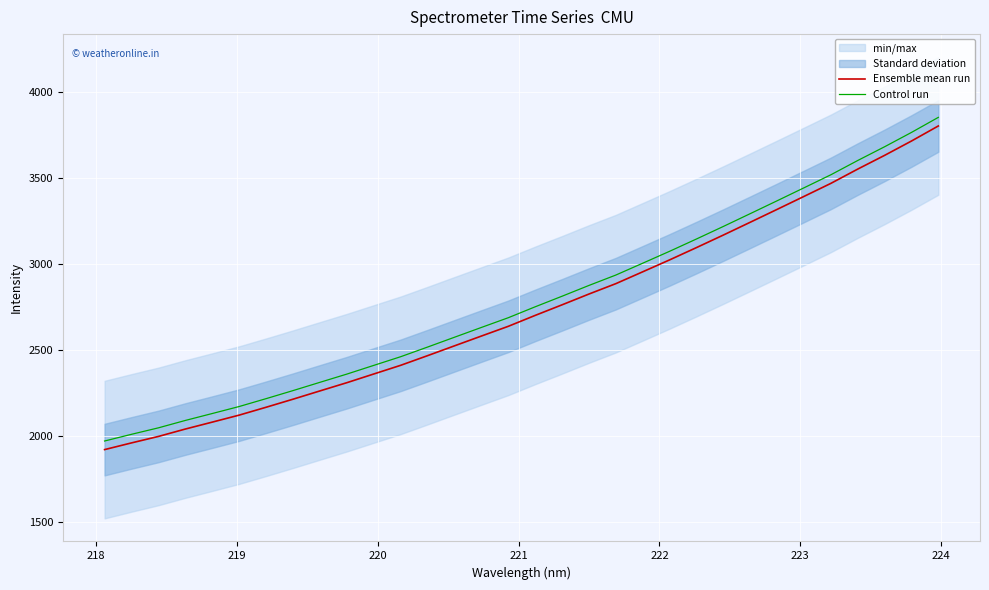

True or false: Control run and Ensemble mean run cross at least once.

False